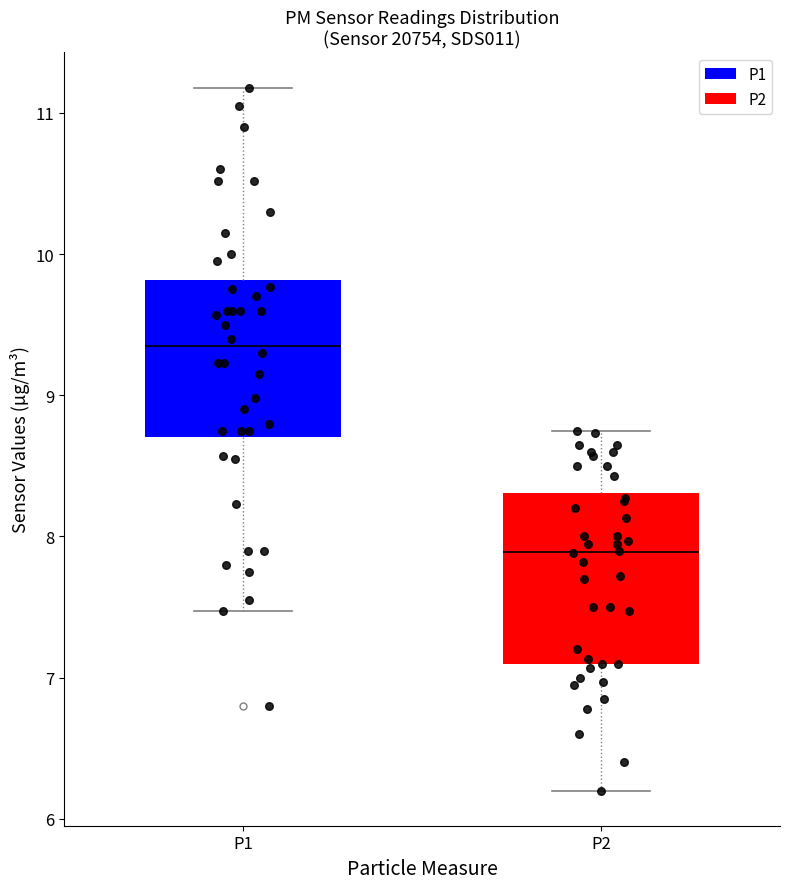

Which box has the highest median line?

P1